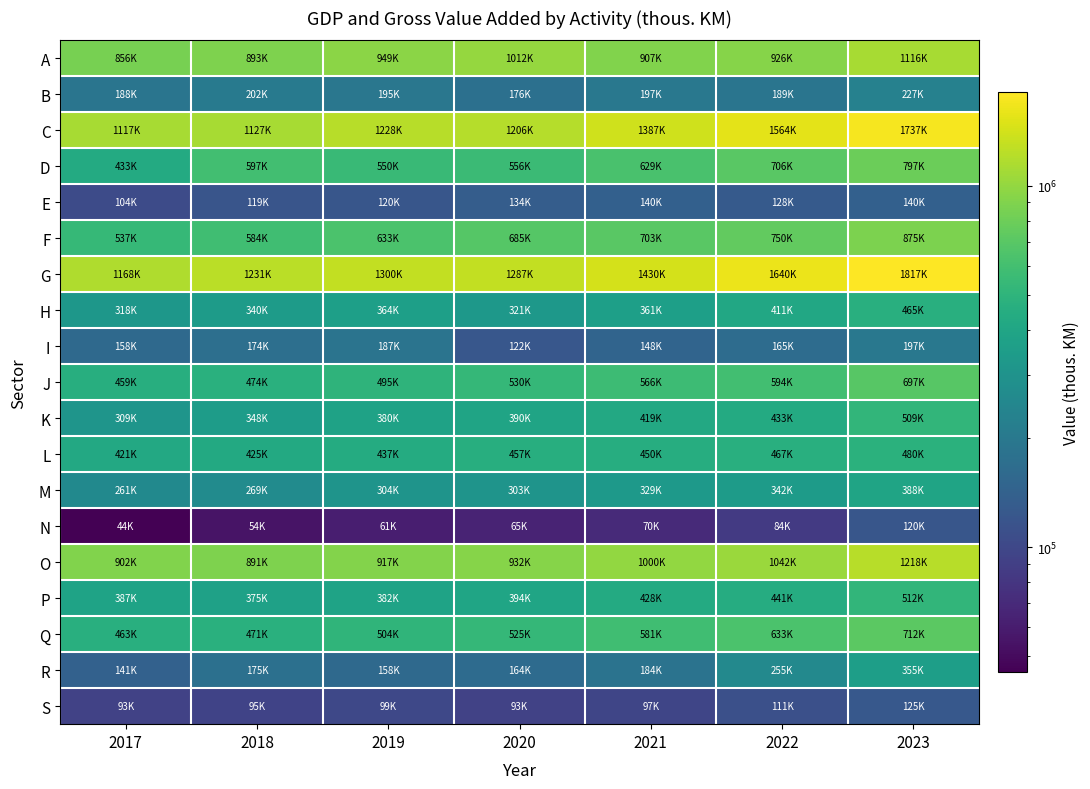

Which series has the widest spread of values?

G